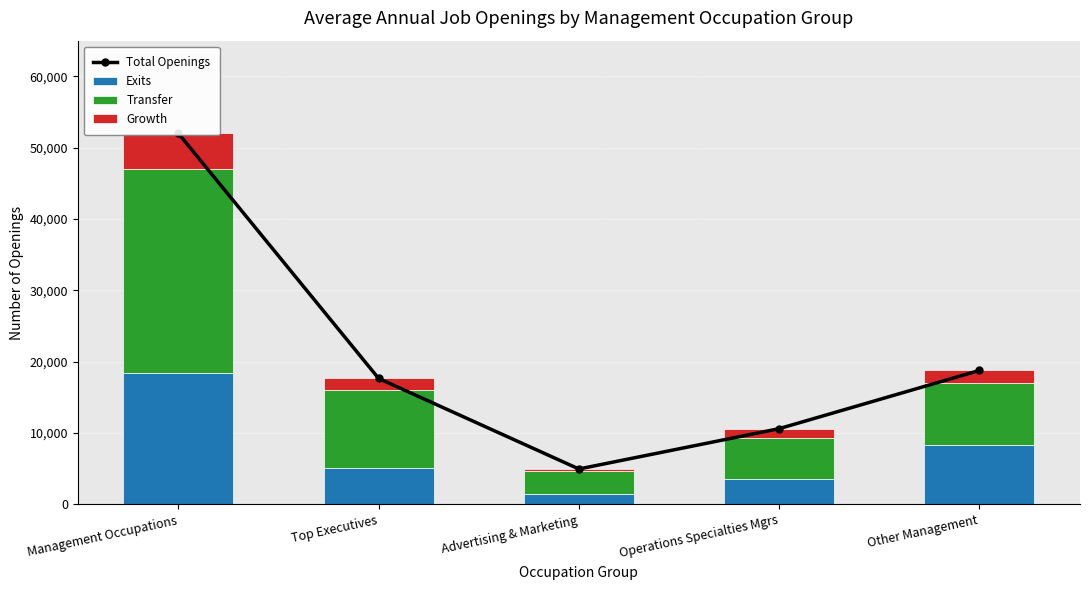

Reading right to left, transcribe all the data shown in this chart.

Total Openings: 18769	10610	4958	17642	51978
Exits: 8274	3506	1497	5164	18440
Transfer: 8744	5784	3165	10792	28486
Growth: 1751	1320	296	1686	5052